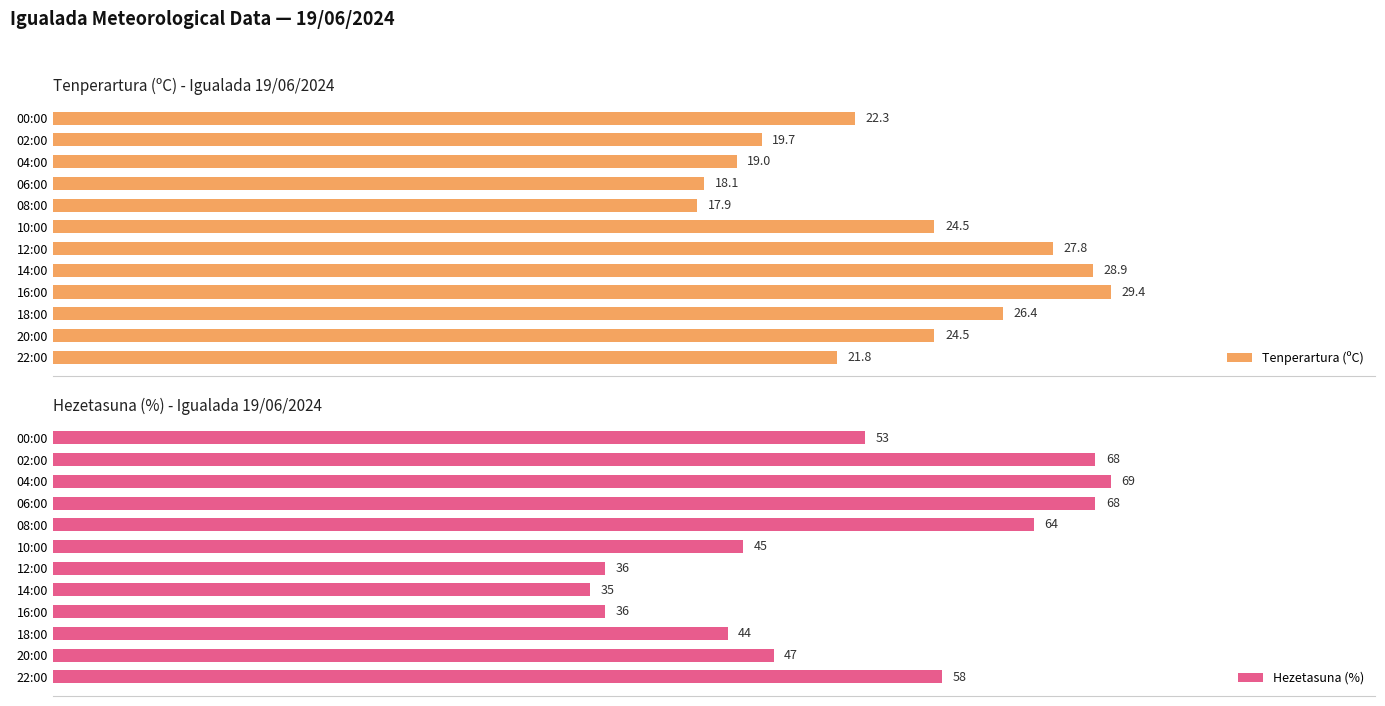

Reading left to right, what are all the values shown in this chart?

Tenperartura (ºC): 21.8	24.5	26.4	29.4	28.9	27.8	24.5	17.9	18.1	19.0	19.7	22.3
Hezetasuna (%): 58.0	47.0	44.0	36.0	35.0	36.0	45.0	64.0	68.0	69.0	68.0	53.0